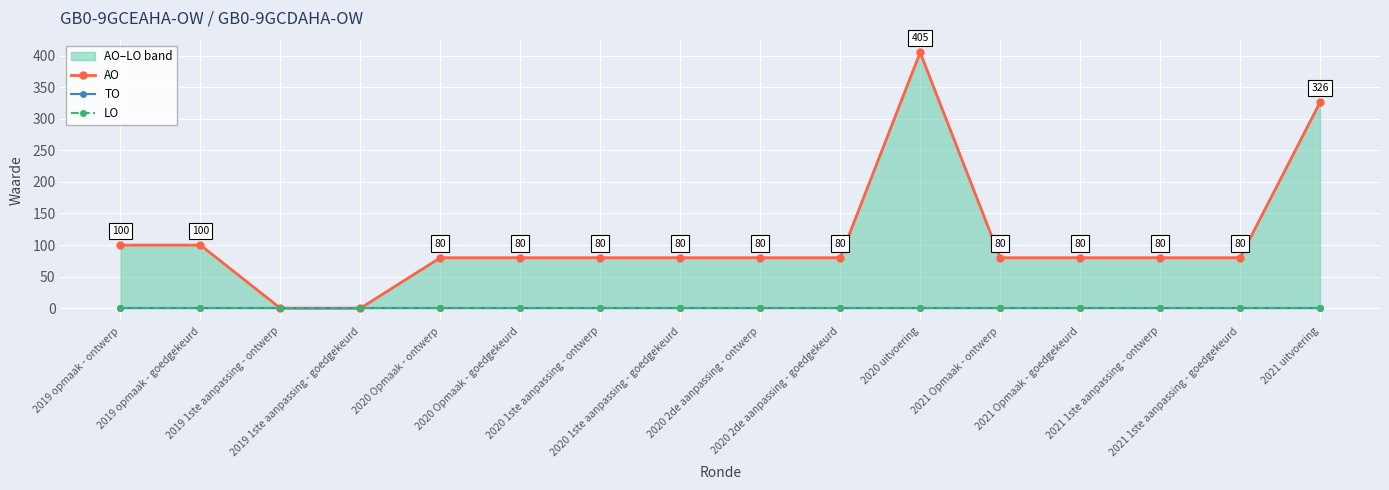

Is the value of AO at 2020 2de aanpassing - goedgekeurd greater than the value of LO at 2021 1ste aanpassing - goedgekeurd?

Yes